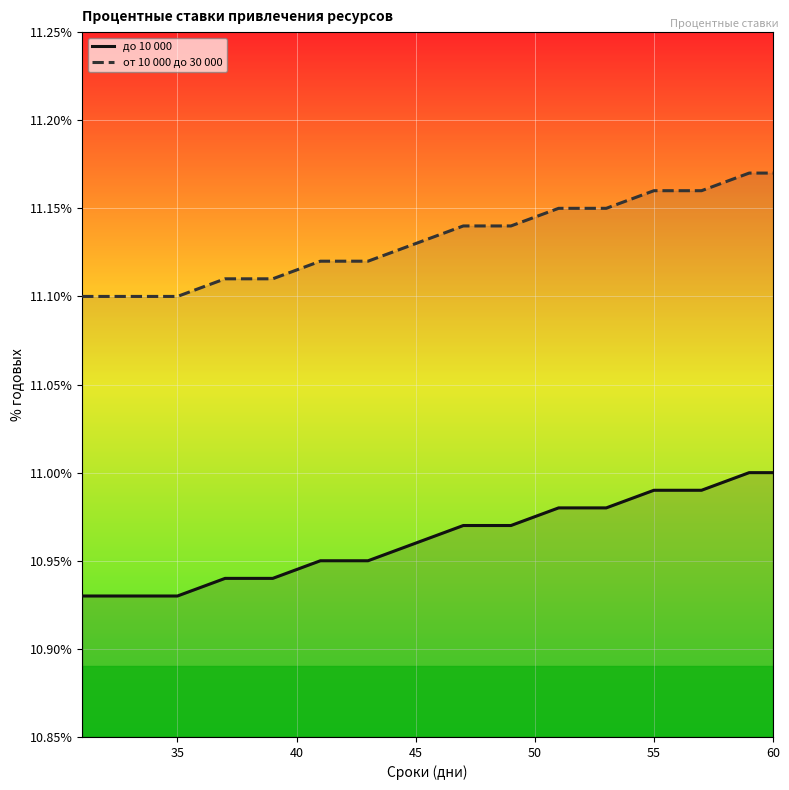

Which series has the largest total across all categories?

от 10 000 до 30 000